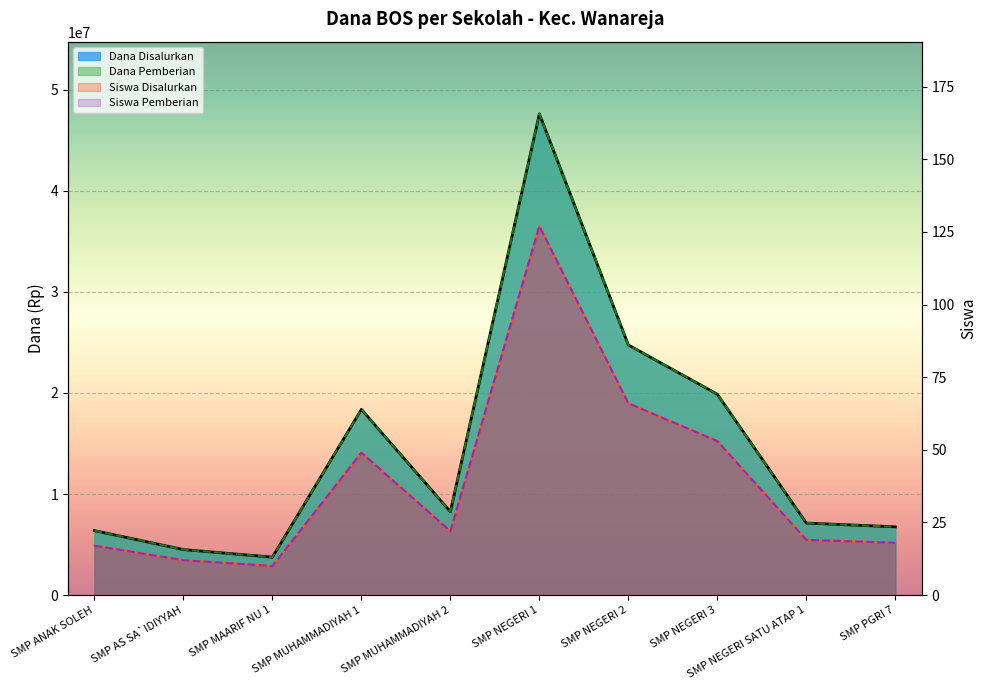

What is the total value across all series at SMP PGRI 7?

13500036